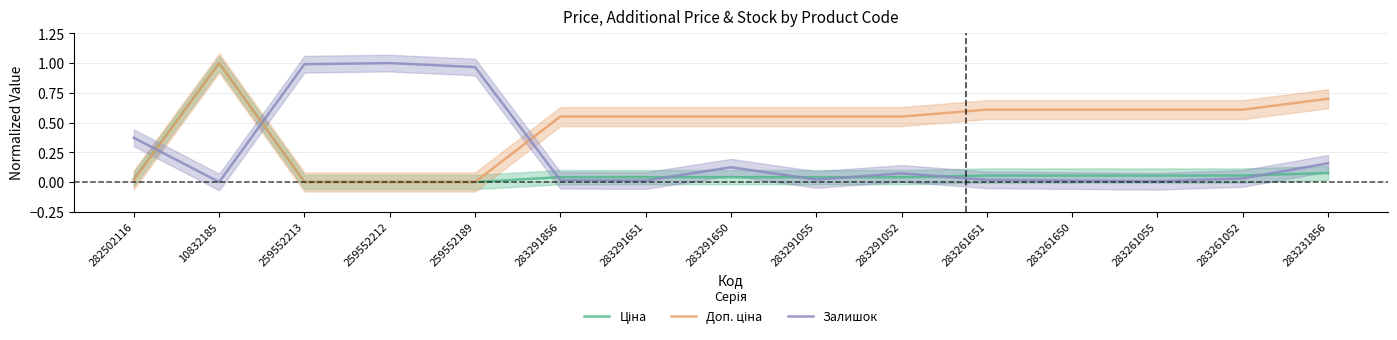

Which series has the largest range (max minus min)?

Ціна